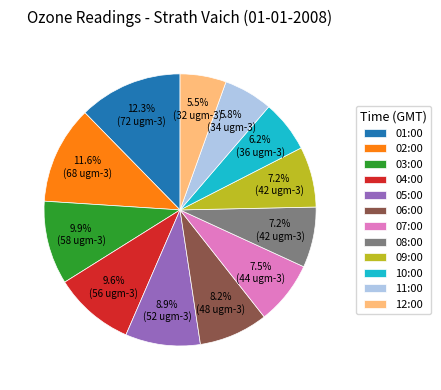

To the nearest percent, what is the difference between the 10:00 and 06:00 slice percentages?

2%